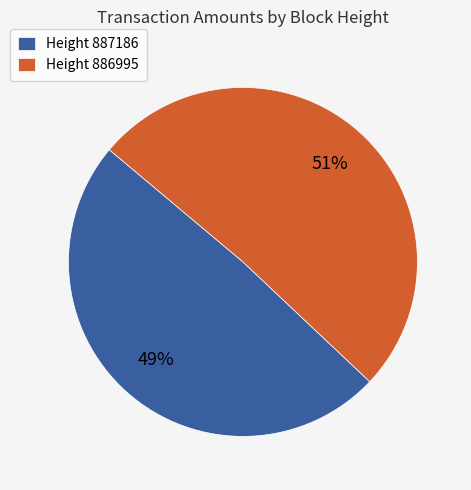

Is the sum of Height 886995 and Height 887186 greater than half?

Yes